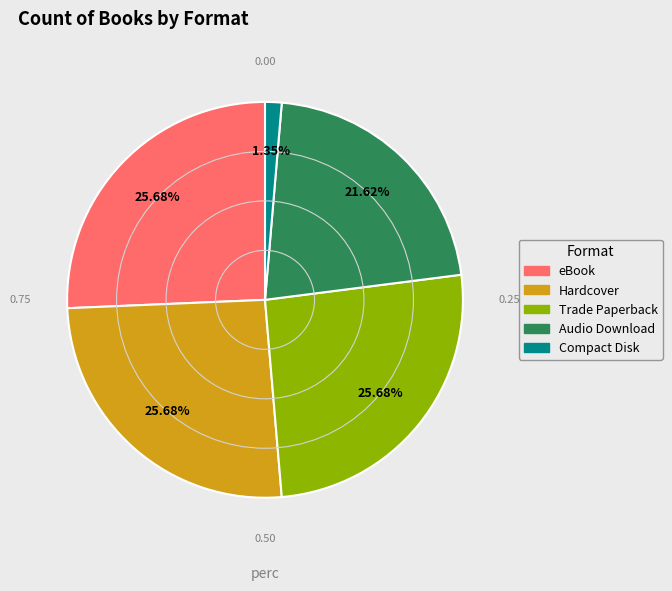

To the nearest percent, what portion does Trade Paperback represent?

26%